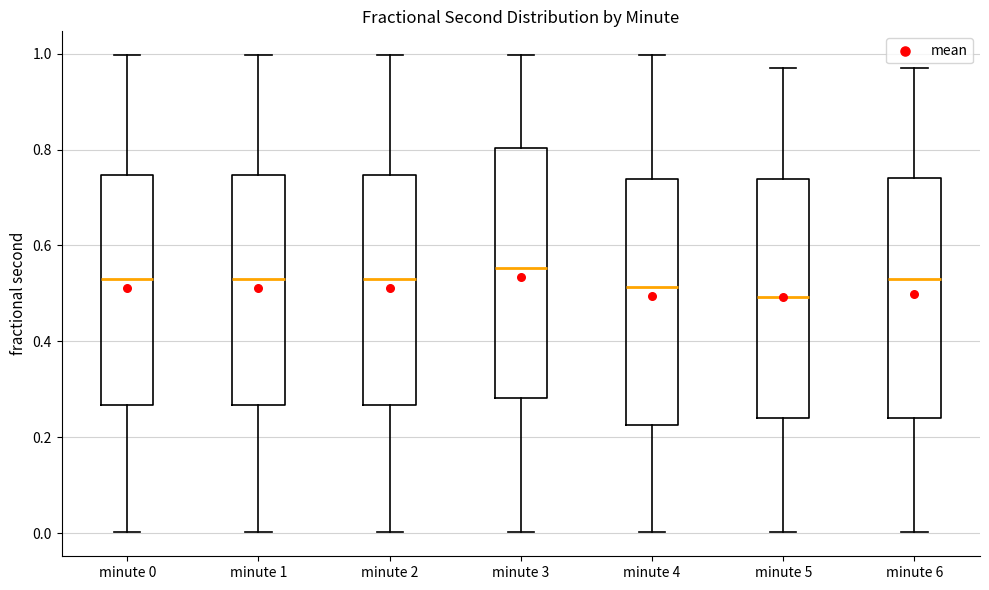

Where is the lower edge of the box for minute 0 on the y-axis? The values are not printed on the chart, so give them approximately, as read against the axis.

0.26